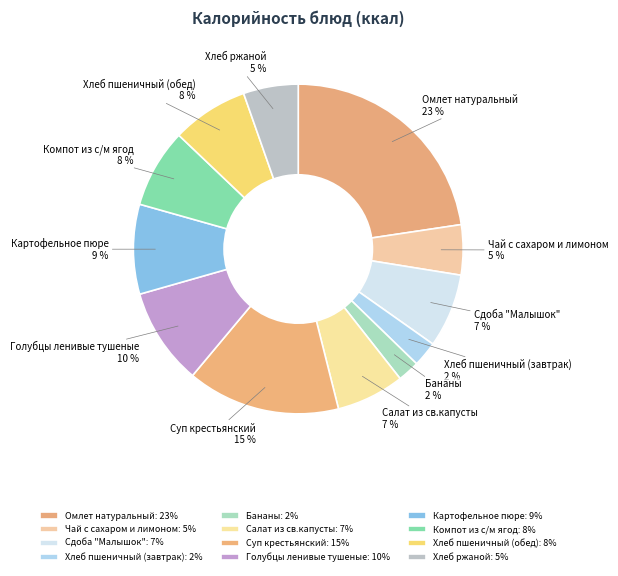

Between Голубцы ленивые тушеные and Картофельное пюре, which is larger?

Голубцы ленивые тушеные